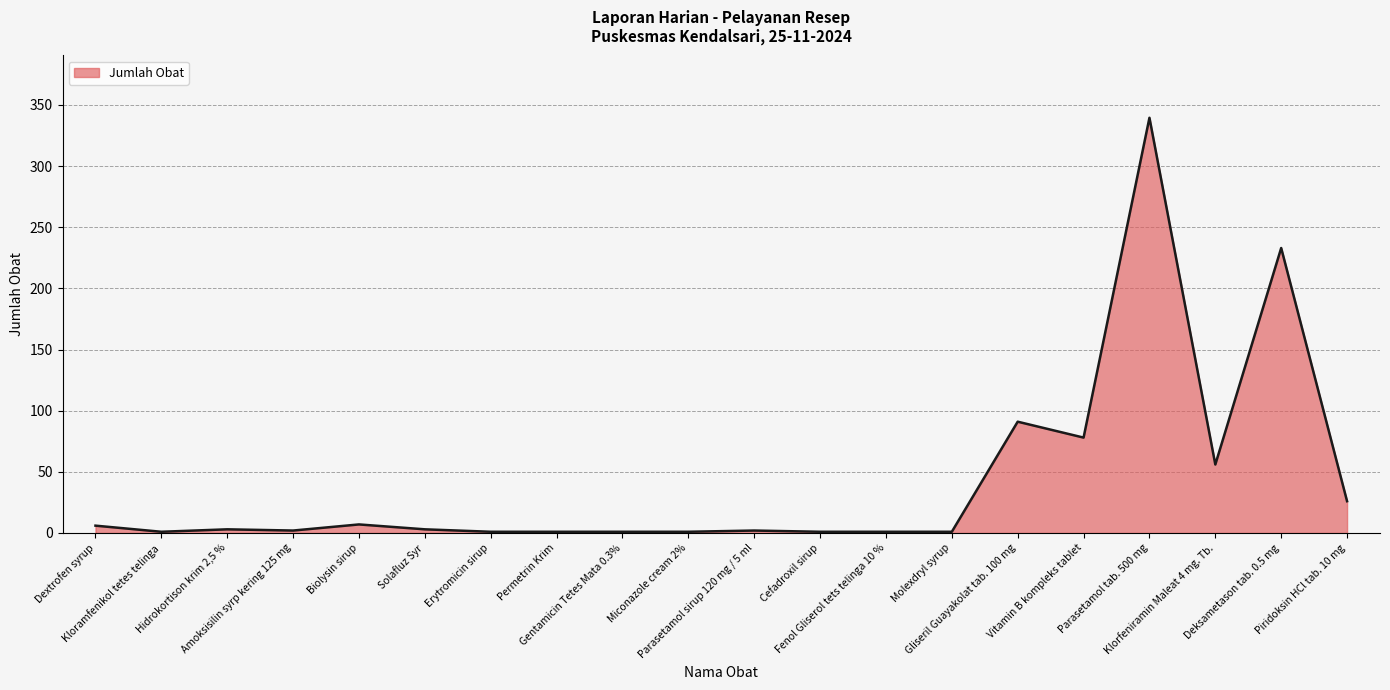

True or false: there are more than 1 points higher than both neighbors.

True